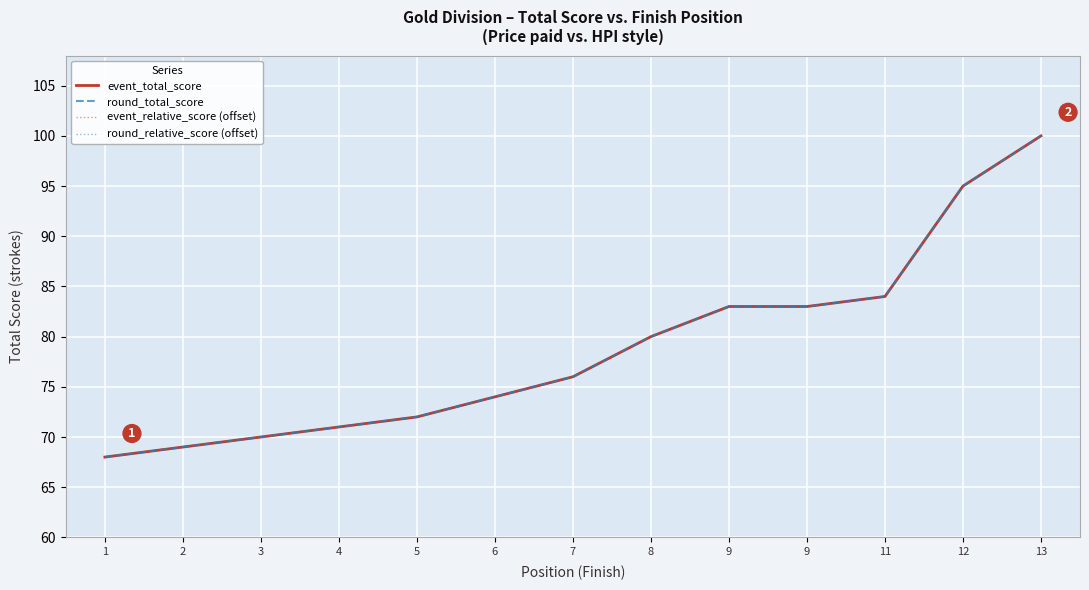

What is the average value of the round_relative_score (offset) series?

79